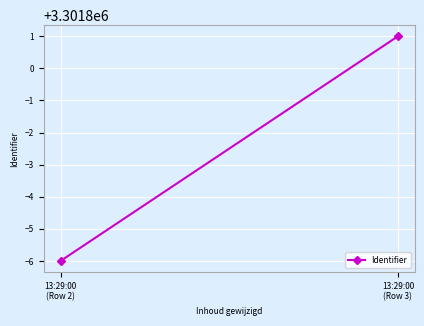

Between 13:29:00
(Row 3) and 13:29:00
(Row 2), which is larger?

13:29:00
(Row 3)